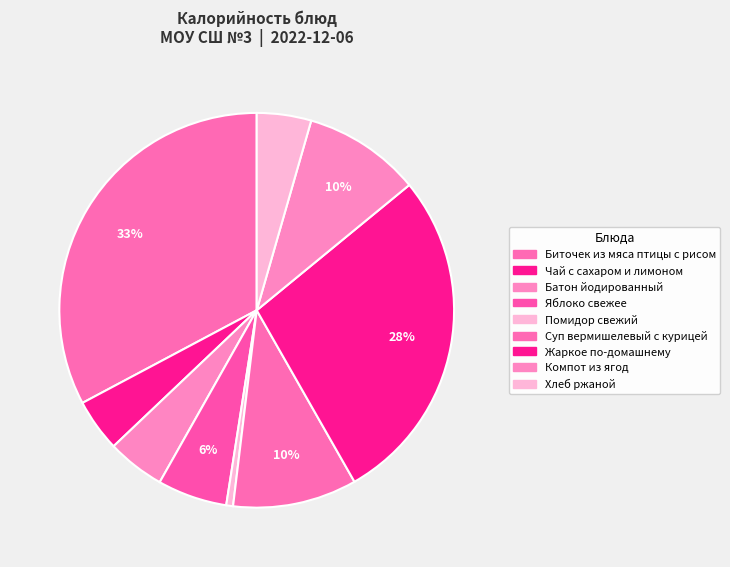

How many slices are in this pie chart?

9